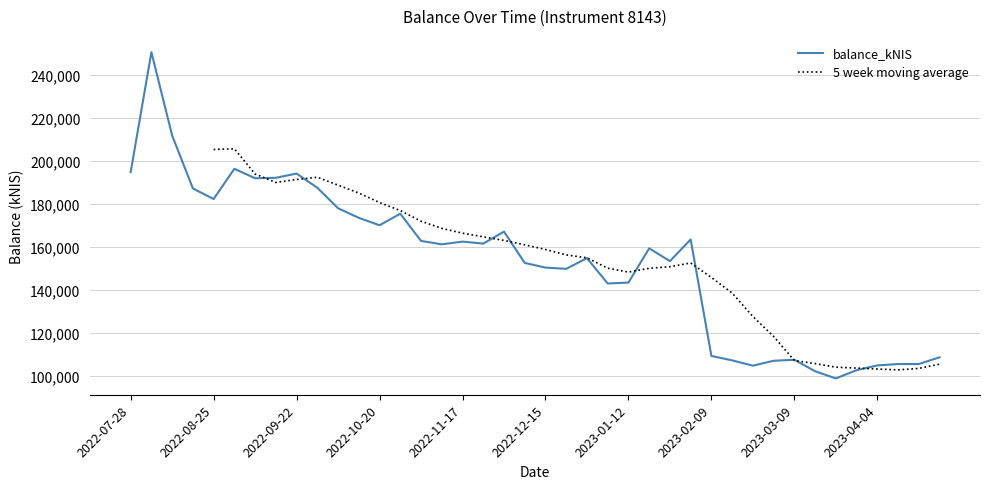

At which label does the data first exceed 161232?

2022-07-28